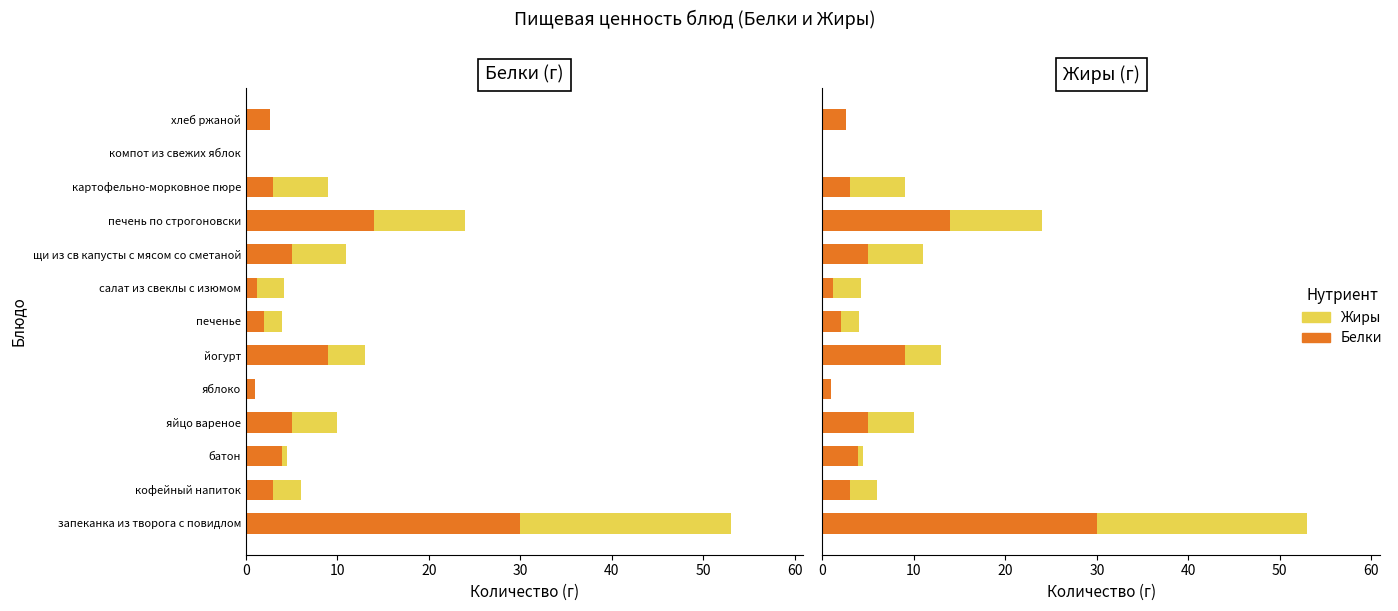

Reading right to left, transcribe all the data shown in this chart.

Белки: 2.6	0.0	3.0	14.0	5.0	1.2	2.0	9.0	1.0	5.0	4.0	3.0	30.0
Жиры: 0.0	0.0	6.0	10.0	6.0	3.0	2.0	4.0	0.0	5.0	0.5	3.0	23.0